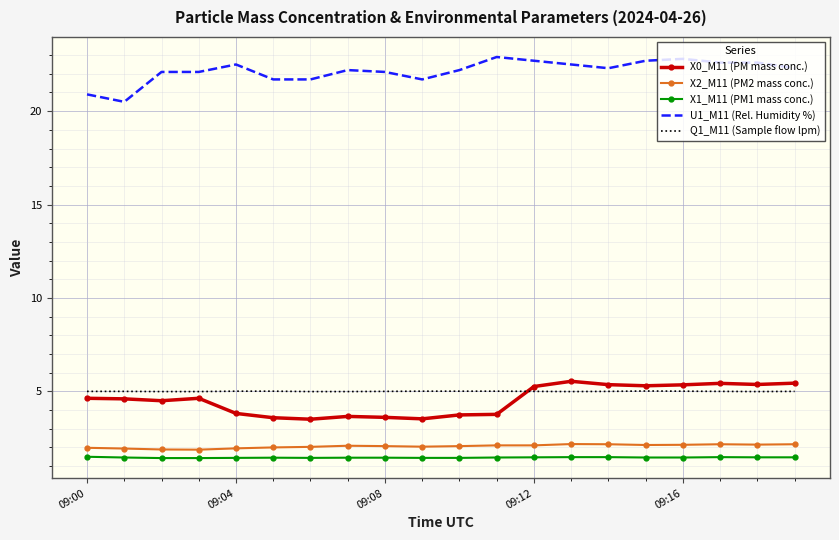

True or false: X2_M11 (PM2 mass conc.) and Q1_M11 (Sample flow lpm) cross at least once.

False